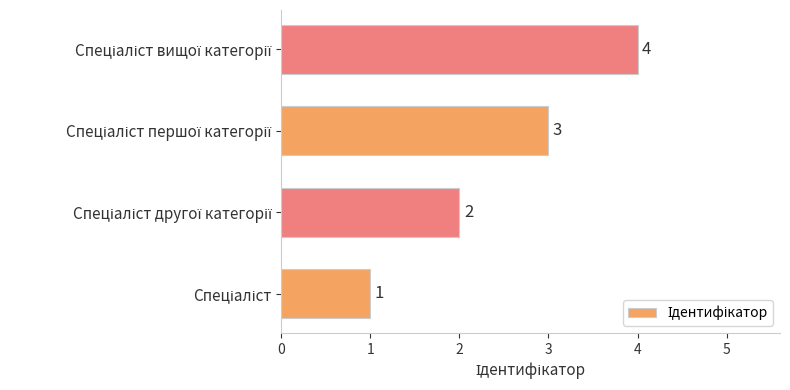

What is the maximum value shown in the chart?

4